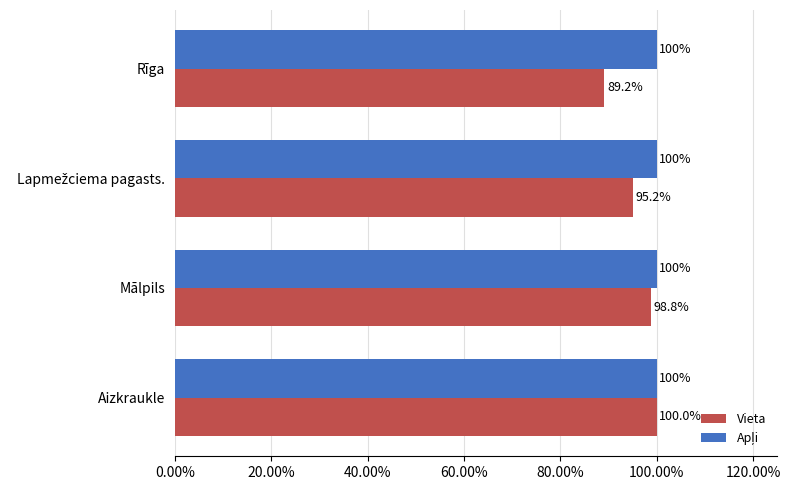

Does the chart contain stacked bars?

No